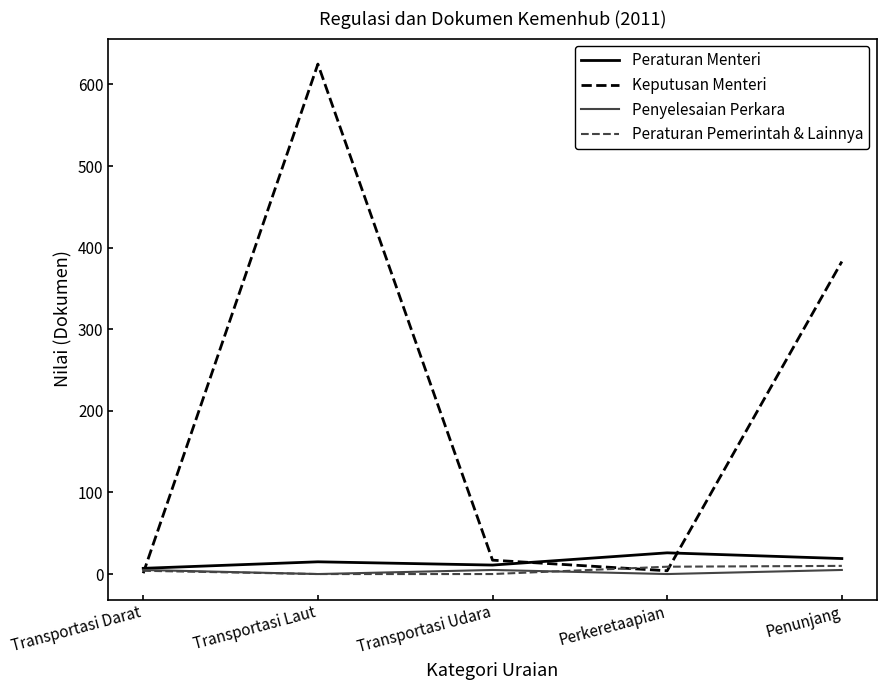

Which category has the highest value across all series?

Transportasi Laut